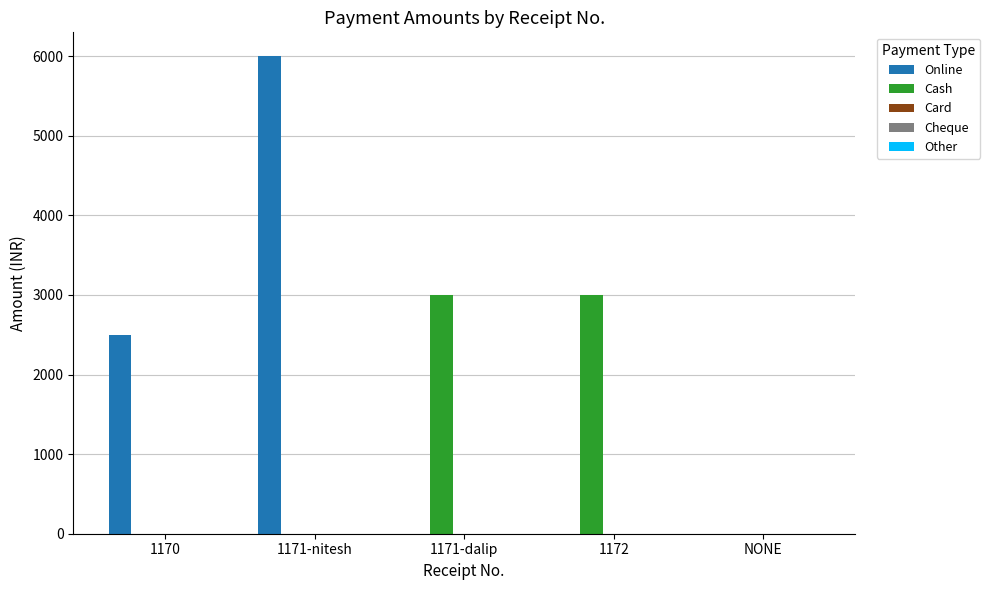

What is the total value across all series at 1170?

2499